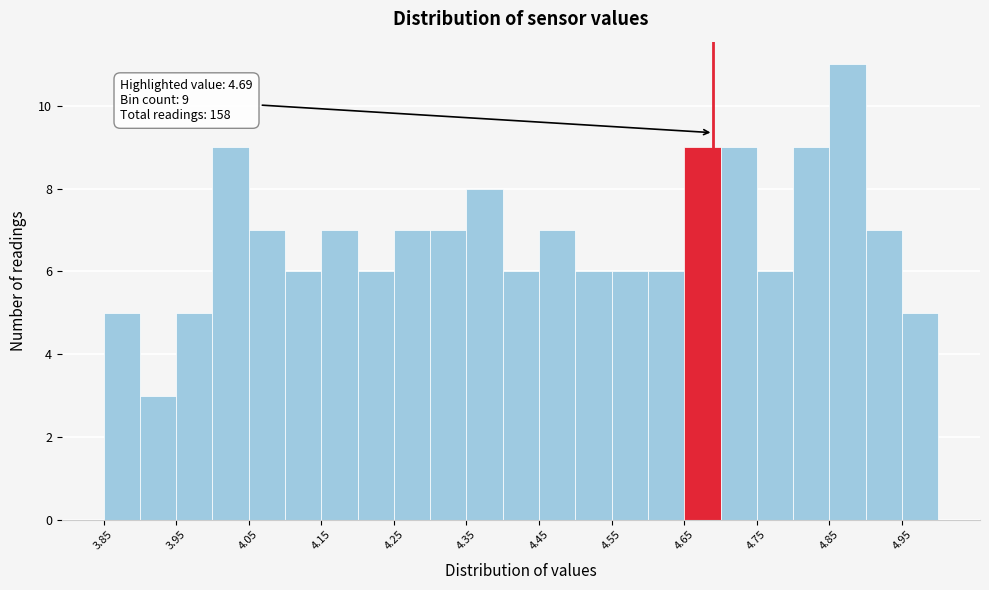

Which range on the x-axis has the tallest bar?

4.85 to 4.90